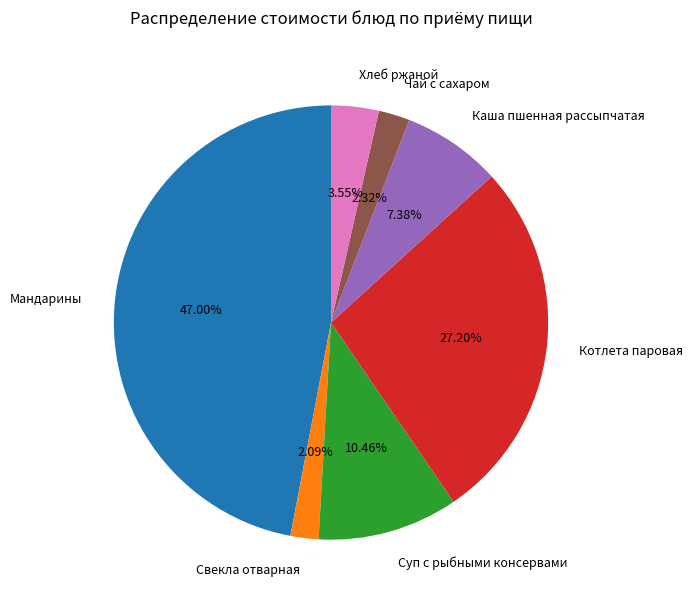

Combined, do Каша пшенная рассыпчатая and Чай с сахаром account for over 50%?

No